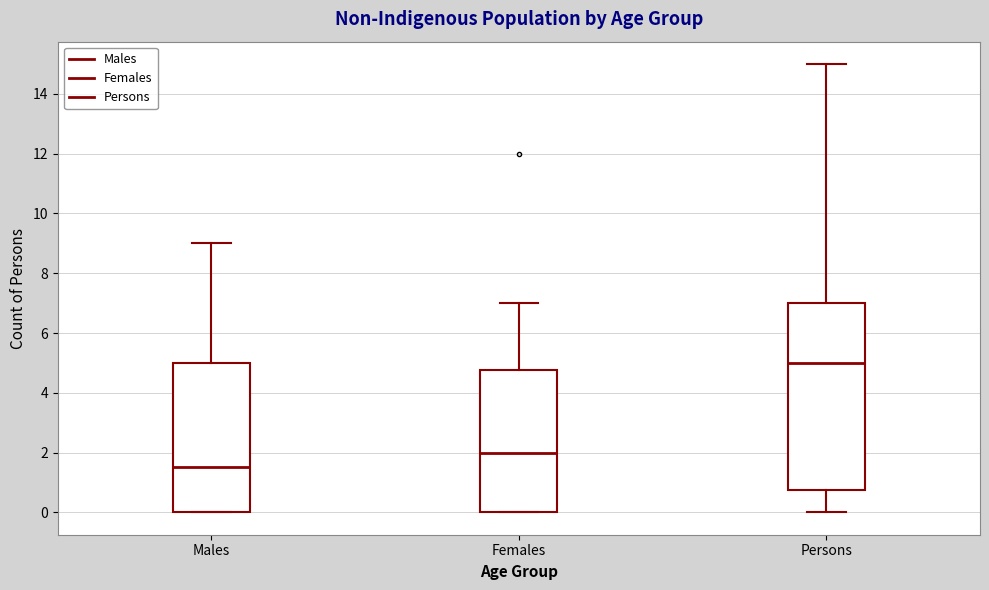

Where is the upper edge of the box for Persons on the y-axis? The values are not printed on the chart, so give them approximately, as read against the axis.

7.0